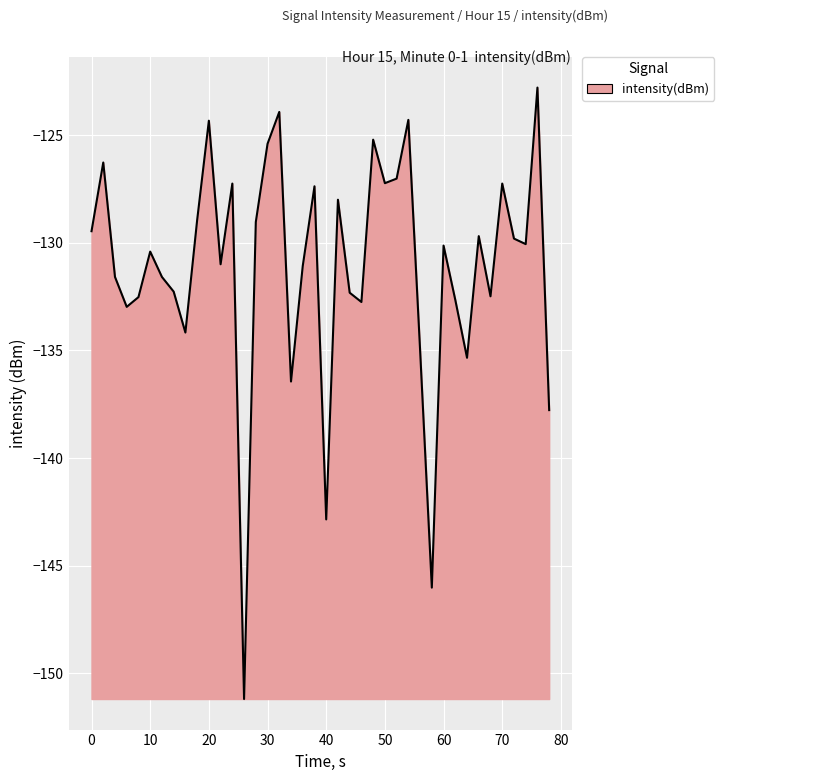

What is the minimum value shown in the chart?

-151.2